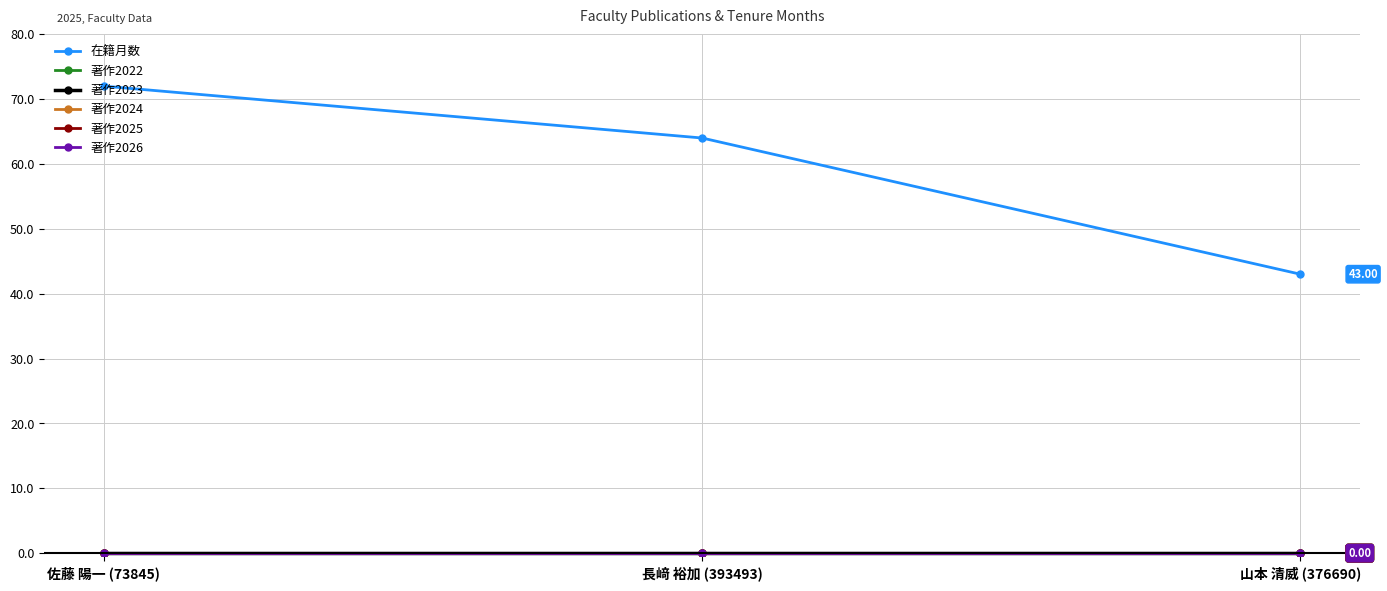

Does the chart have visible grid lines?

Yes